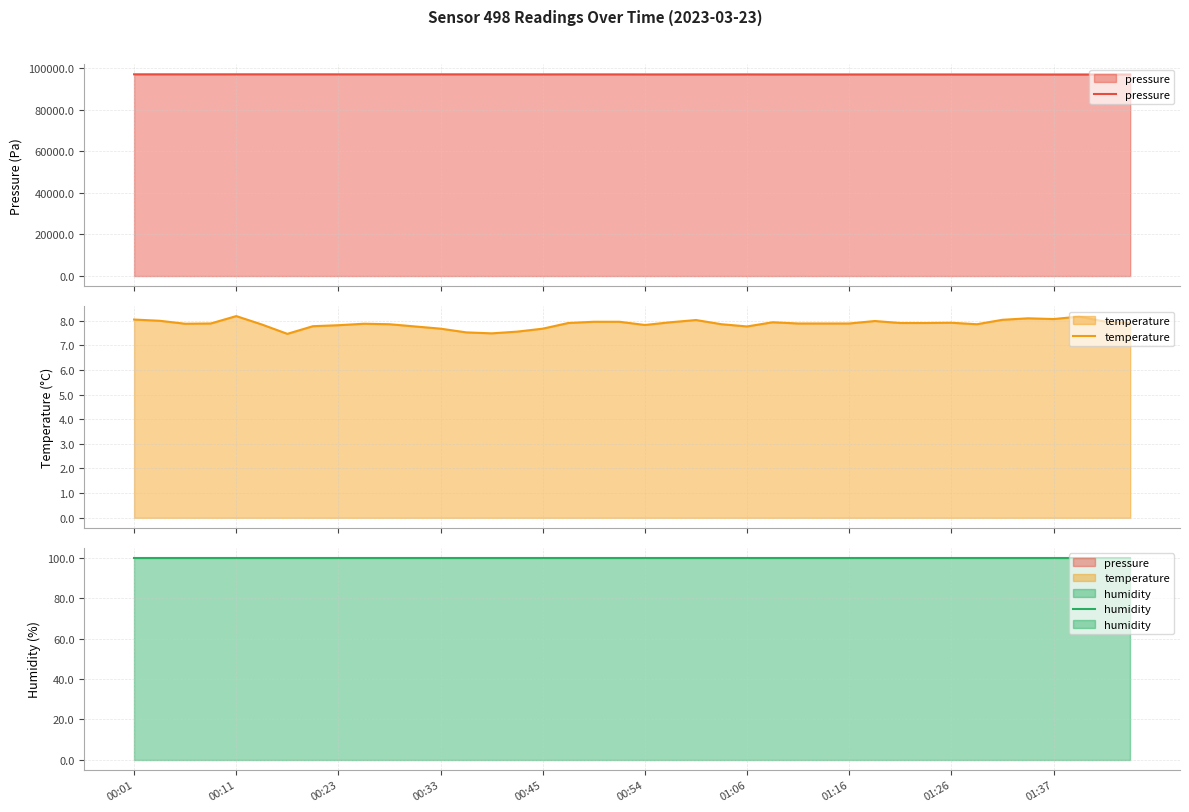

Rank the series at 37 from lowest to highest value.

temperature, humidity, pressure